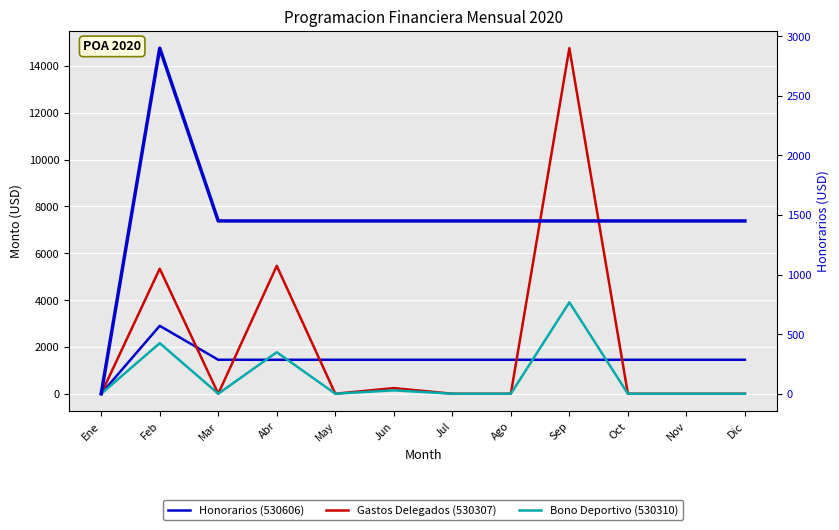

What is the approximate value of Gastos Delegados (530307) at Feb?

5340